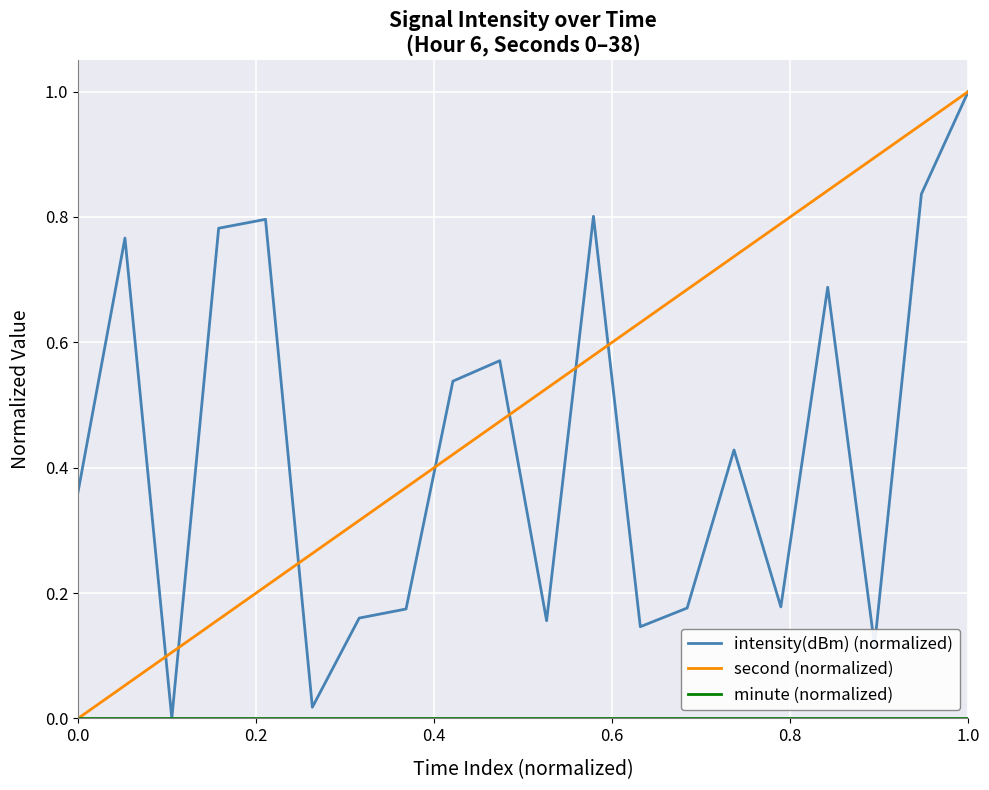

Which series has the largest total across all categories?

second (normalized)